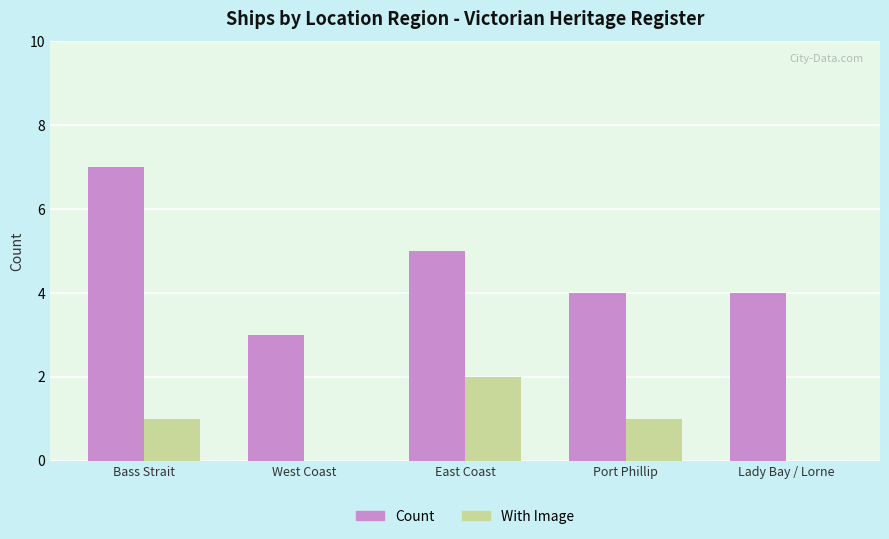

Is it true that With Image equals 0 at Port Phillip?

False